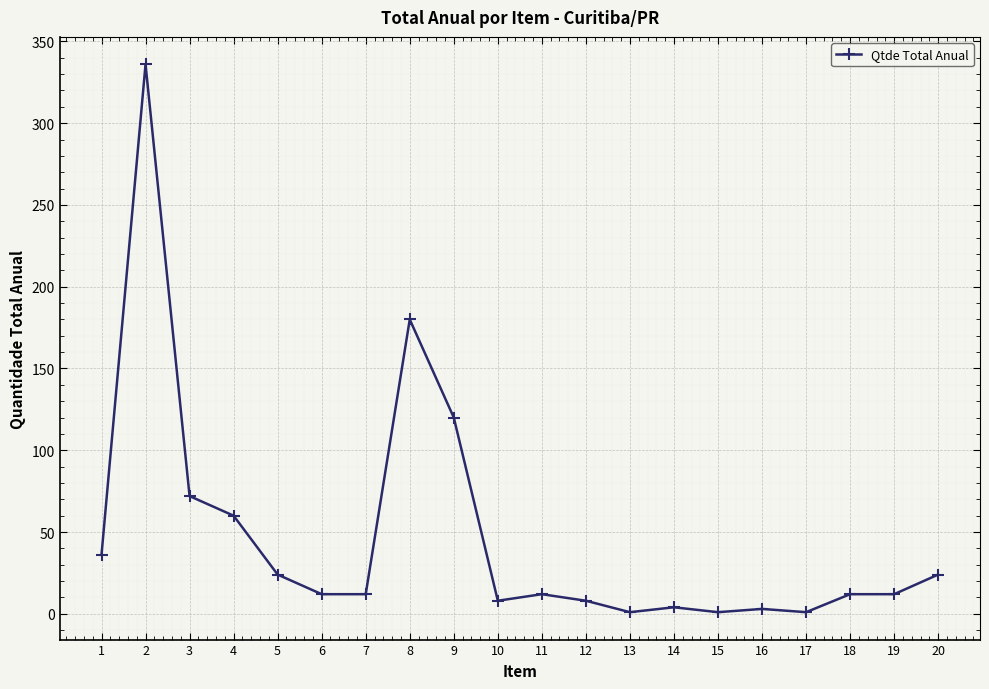

What is the sum of all values?

938